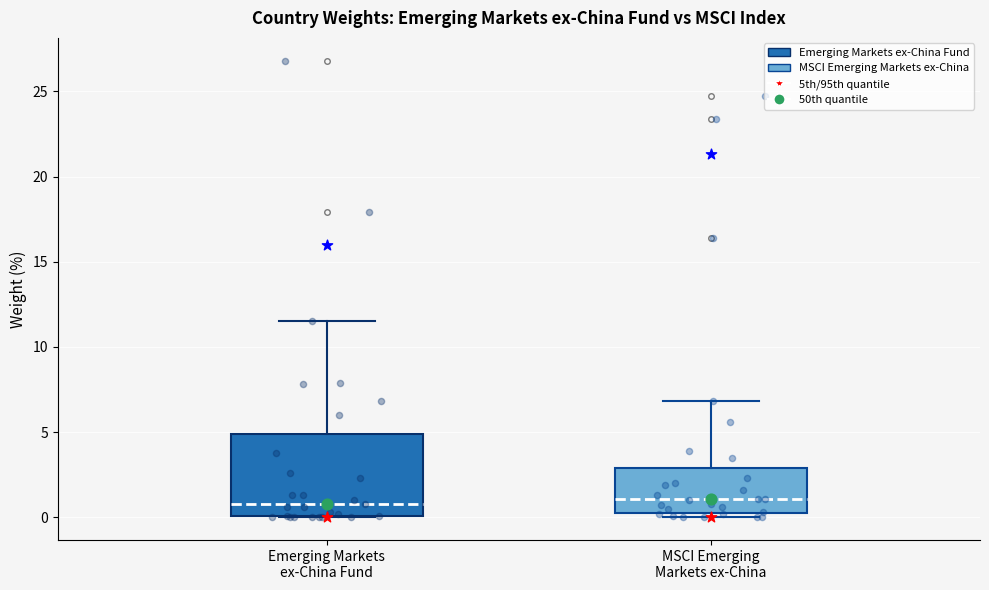

Reading left to right, transcribe this box plot: for each box, give where its median line is, the range the box spans, and where its two whiskers end, as read against the y-axis. The values are not printed on the chart, so give them approximately, as read against the axis.

Emerging Markets ex-China Fund: median 1.0, box 0.0 to 5.0, whiskers 0.0 to 11.5
MSCI Emerging Markets ex-China: median 1.0, box 0.5 to 3.0, whiskers 0.0 to 7.0